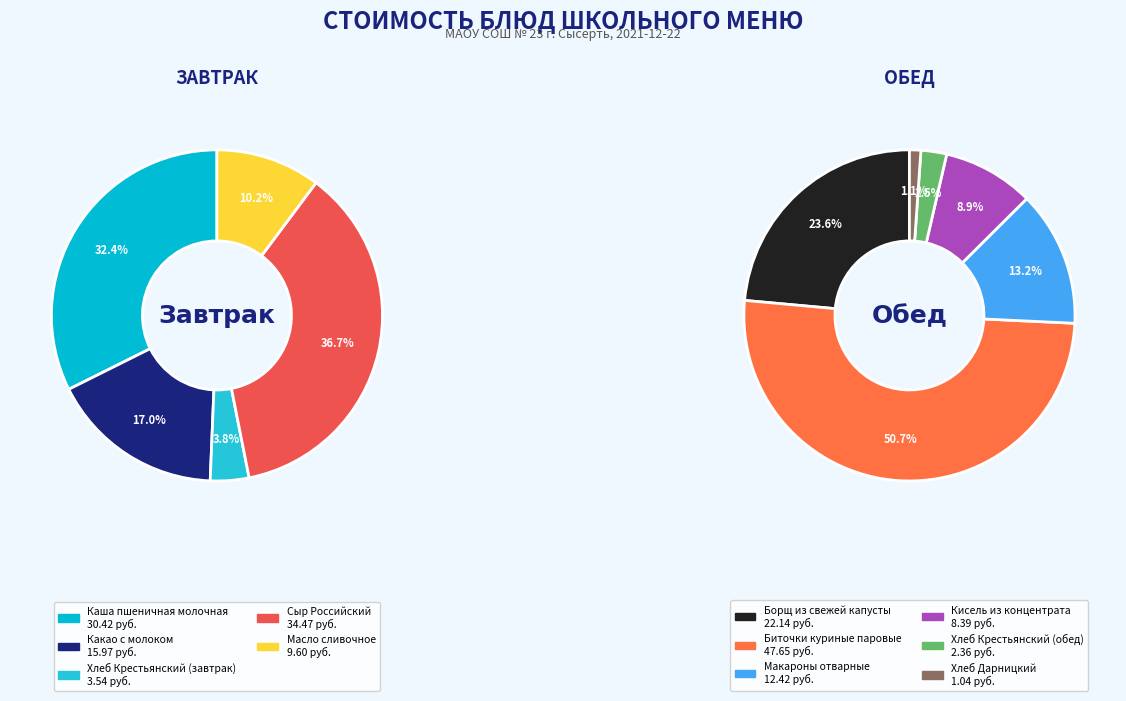

Rank the categories by value from highest to lowest.

Биточки куриные паровые, Сыр Российский, Каша пшеничная молочная, Борщ из свежей капусты, Какао с молоком, Макароны отварные, Масло сливочное, Кисель из концентрата, Хлеб Крестьянский (завтрак), Хлеб Крестьянский (обед), Хлеб Дарницкий